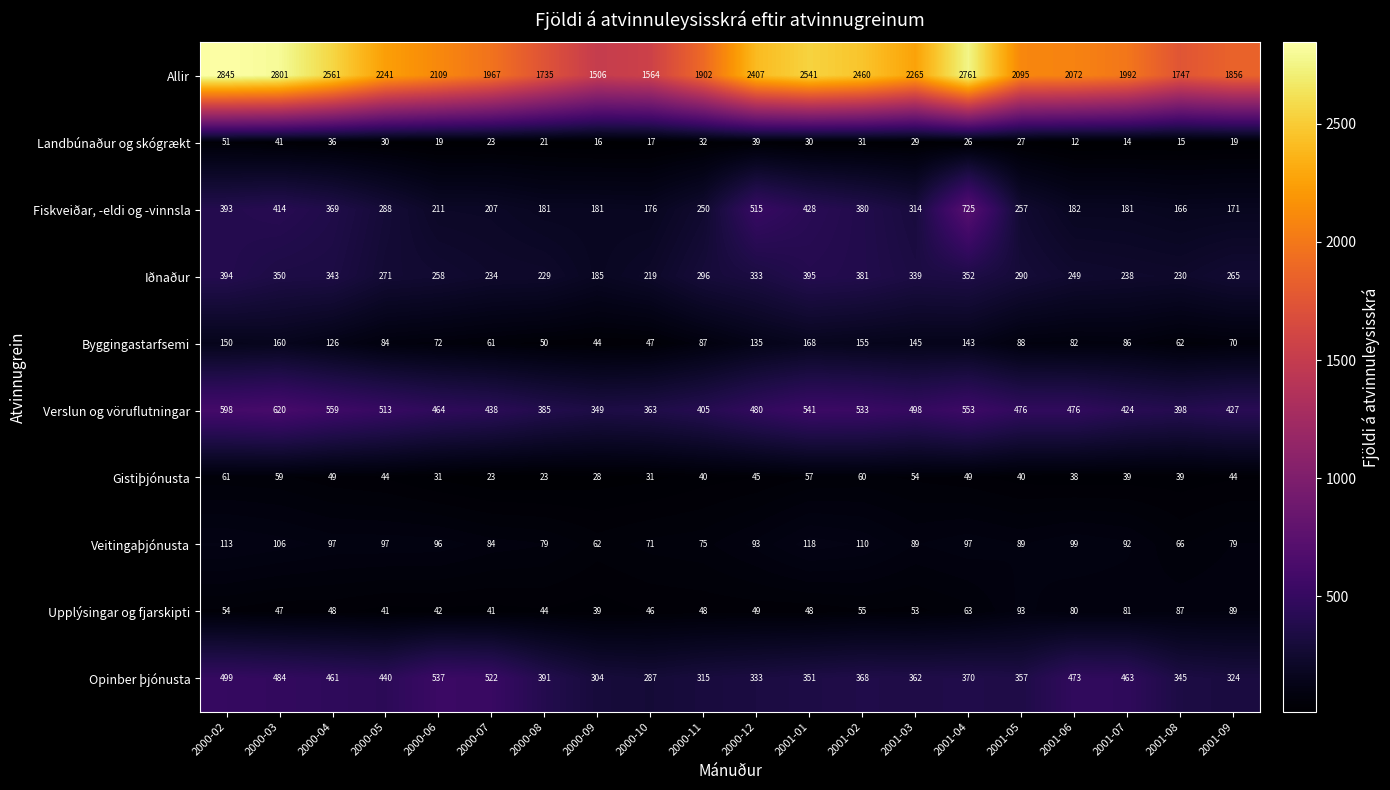

What value does the Upplýsingar og fjarskipti series have at 2001-06, to the nearest 10?

80